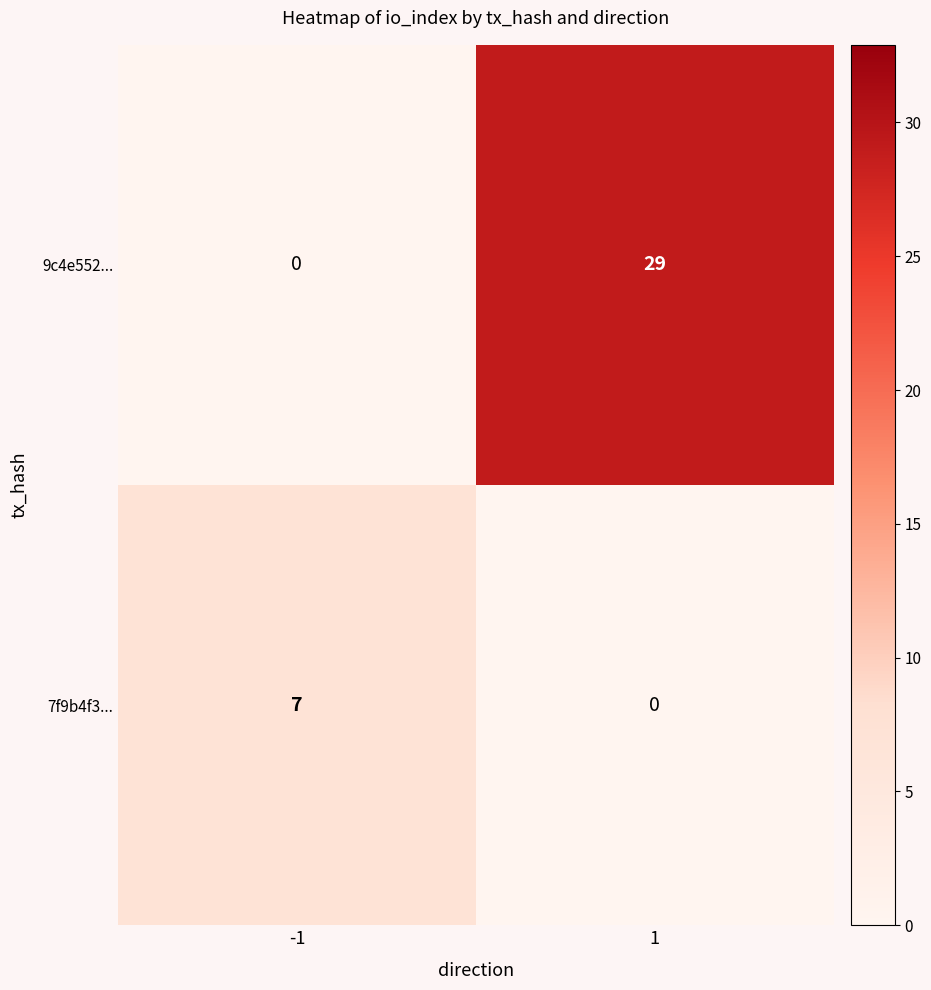

List the series in order of their peak value, highest first.

9c4e552..., 7f9b4f3...